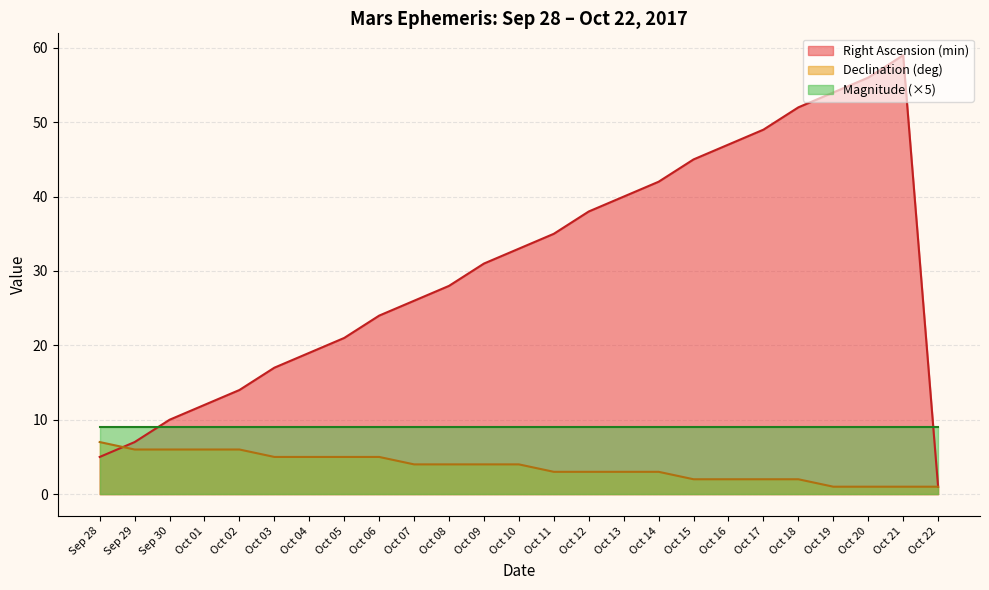

What is the difference between the highest and lowest values at Oct 11?

32